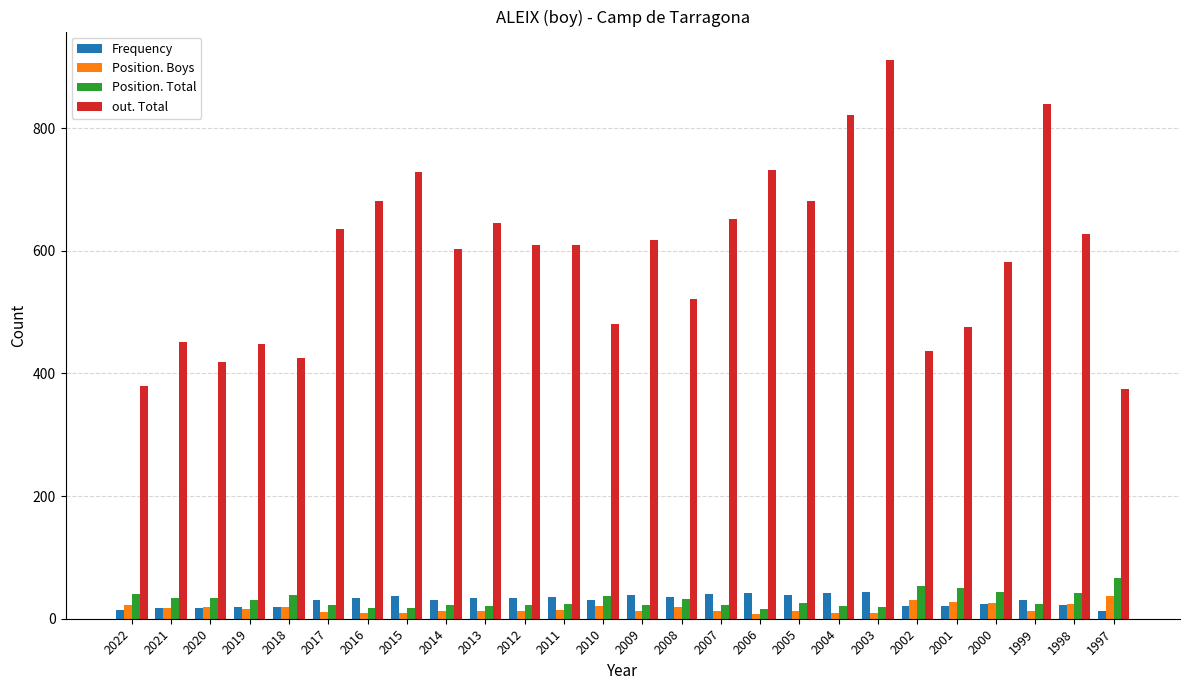

At 2012, list the series in order from smallest to largest.

Position. Boys, Position. Total, Frequency, out. Total